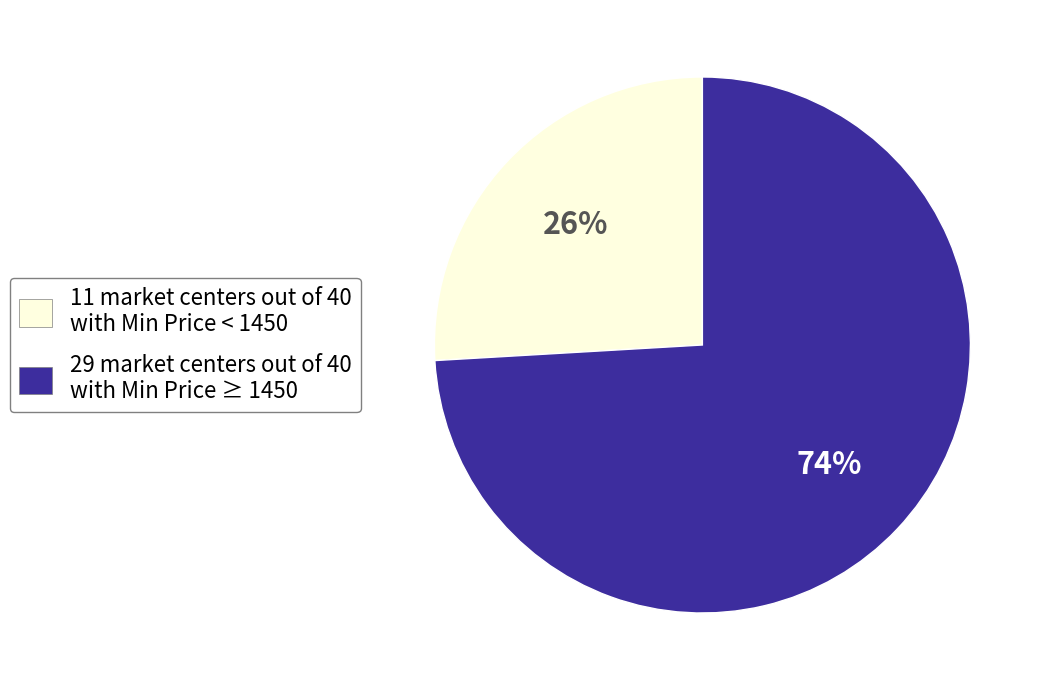

What is the smallest slice in the pie chart?

11 market centers out of 40 with Min Price < 1450